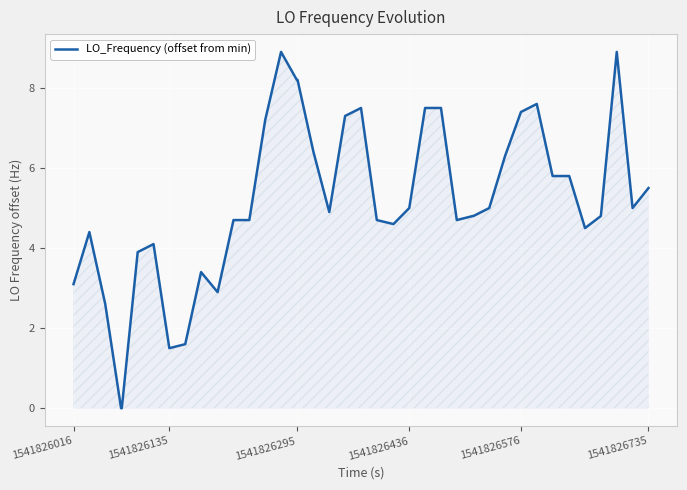

What is the difference between the maximum and minimum values?

8.9